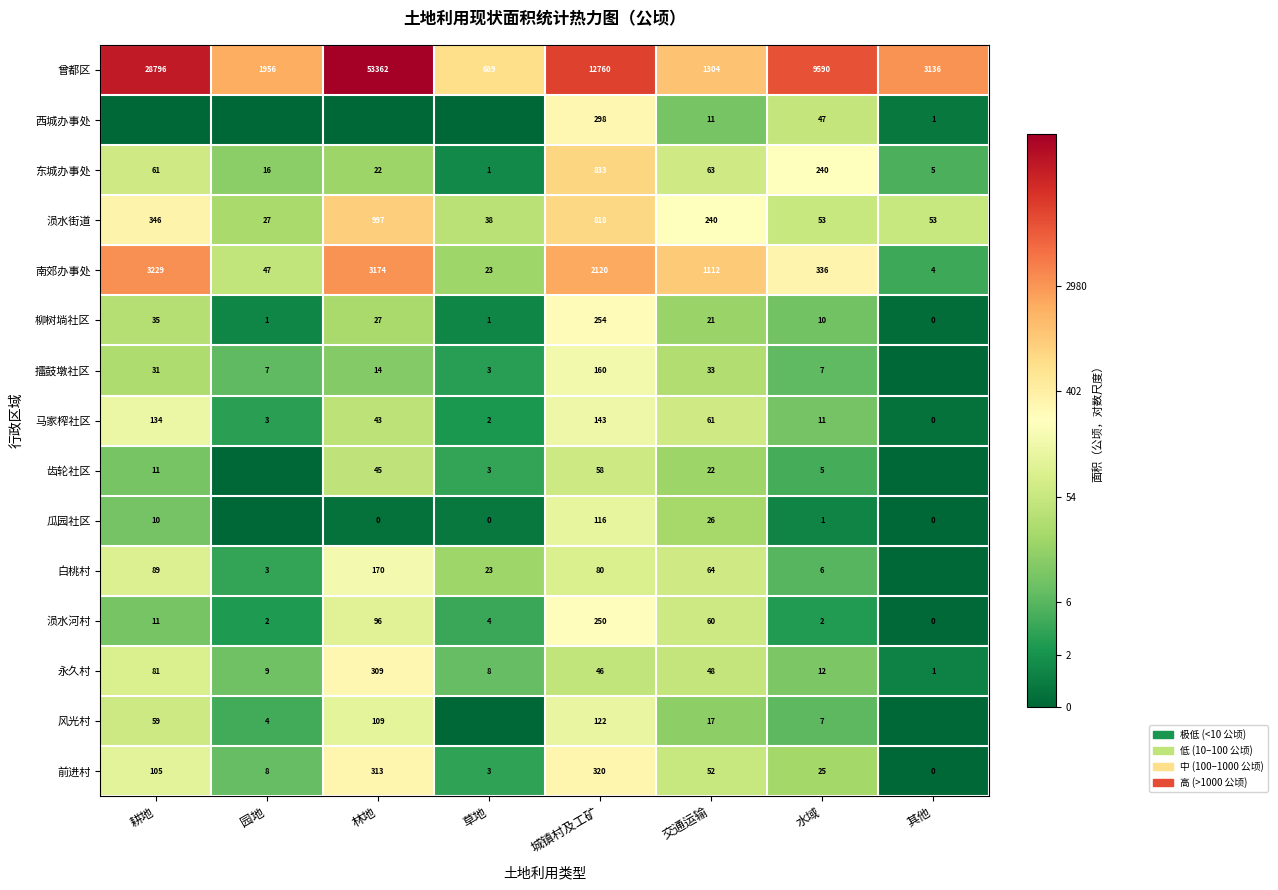

The 南郊办事处 series shows 3.5 at 城镇村及工矿. True or false?

False